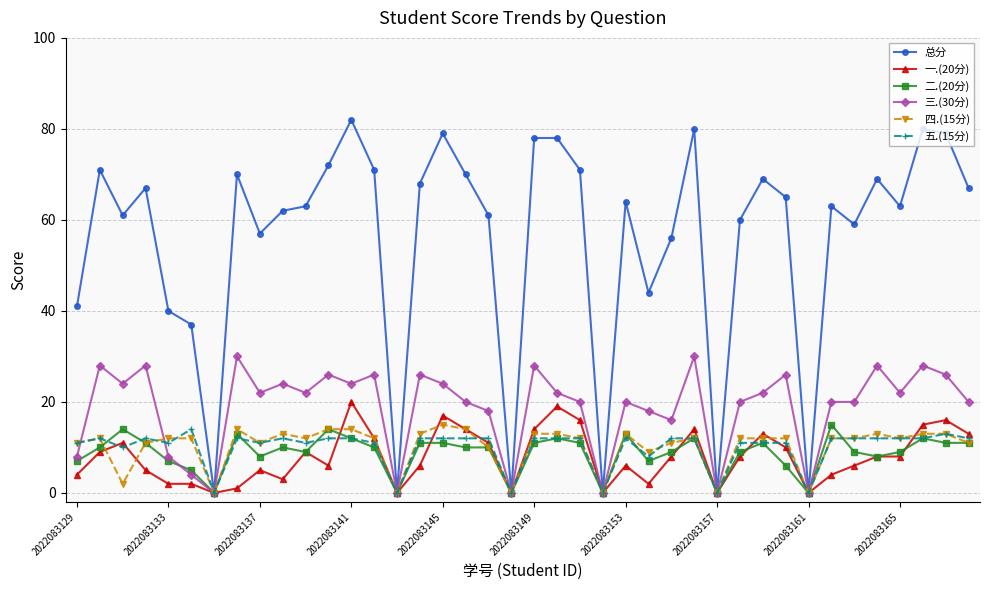

True or false: 总分 has more than 0 points higher than both neighbors.

True